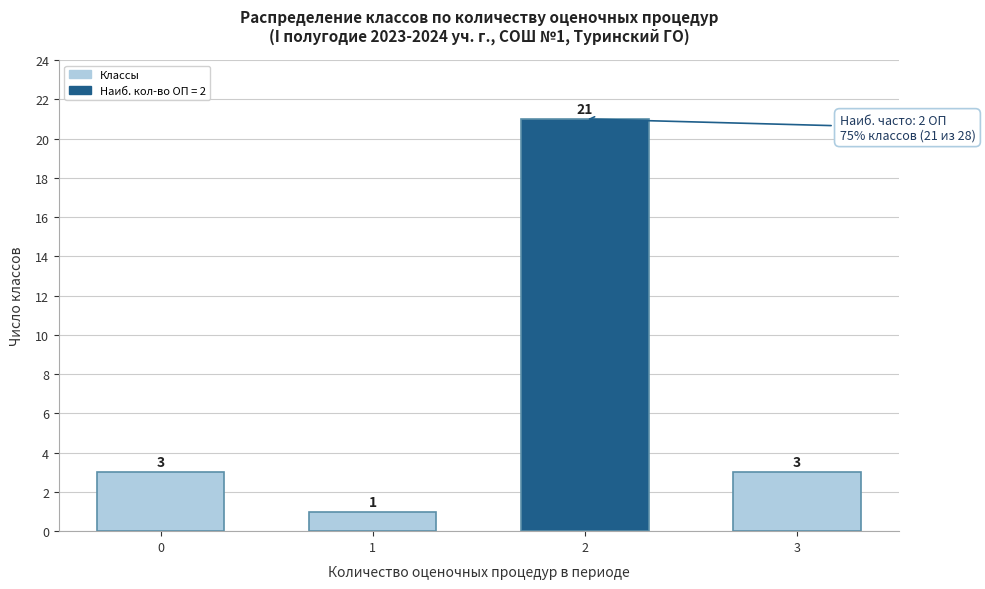

Reading left to right, extract all data points from this chart.

0=3	1=1	2=21	3=3